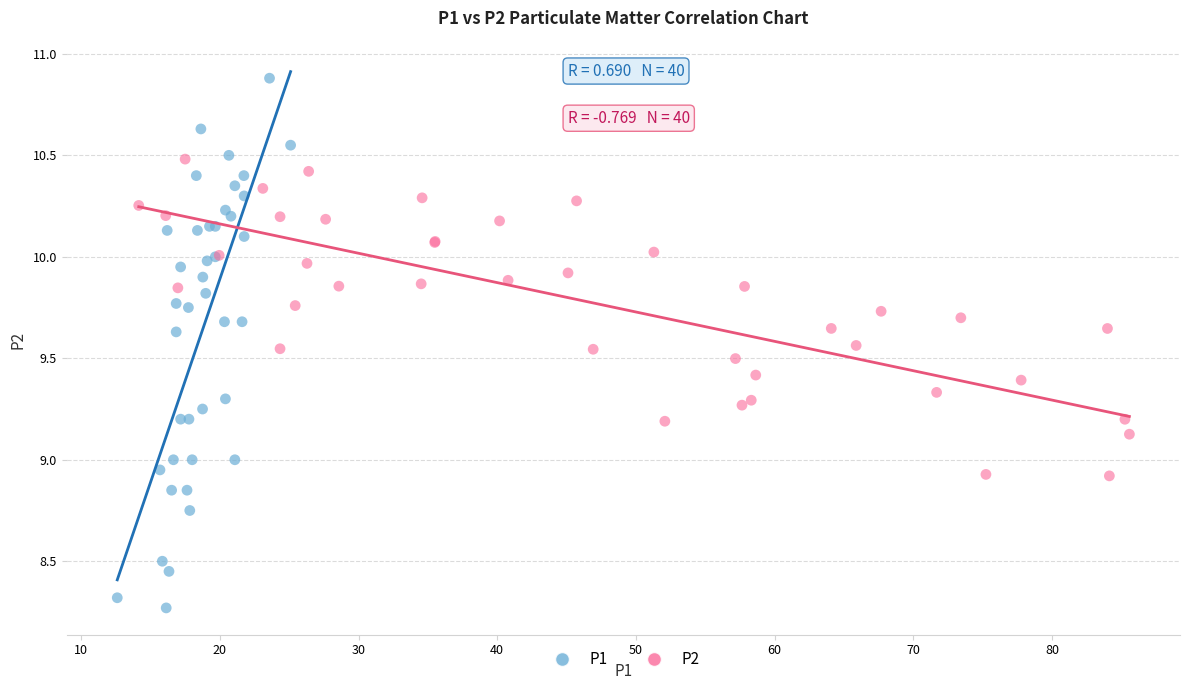

Which series contains the lowest Y value?

P1